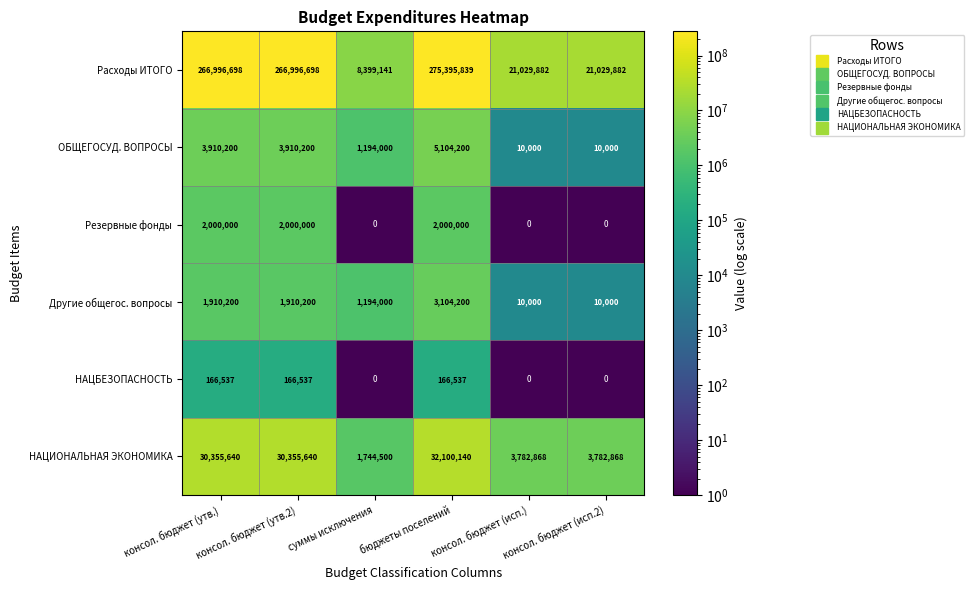

What is the sum of all Резервные фонды values?

6000000